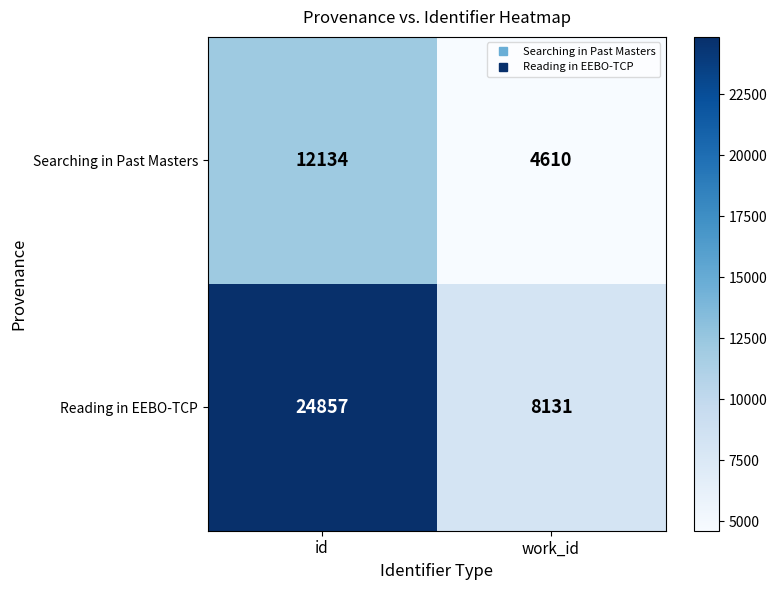

Which category has the highest value in the Reading in EEBO-TCP series?

id